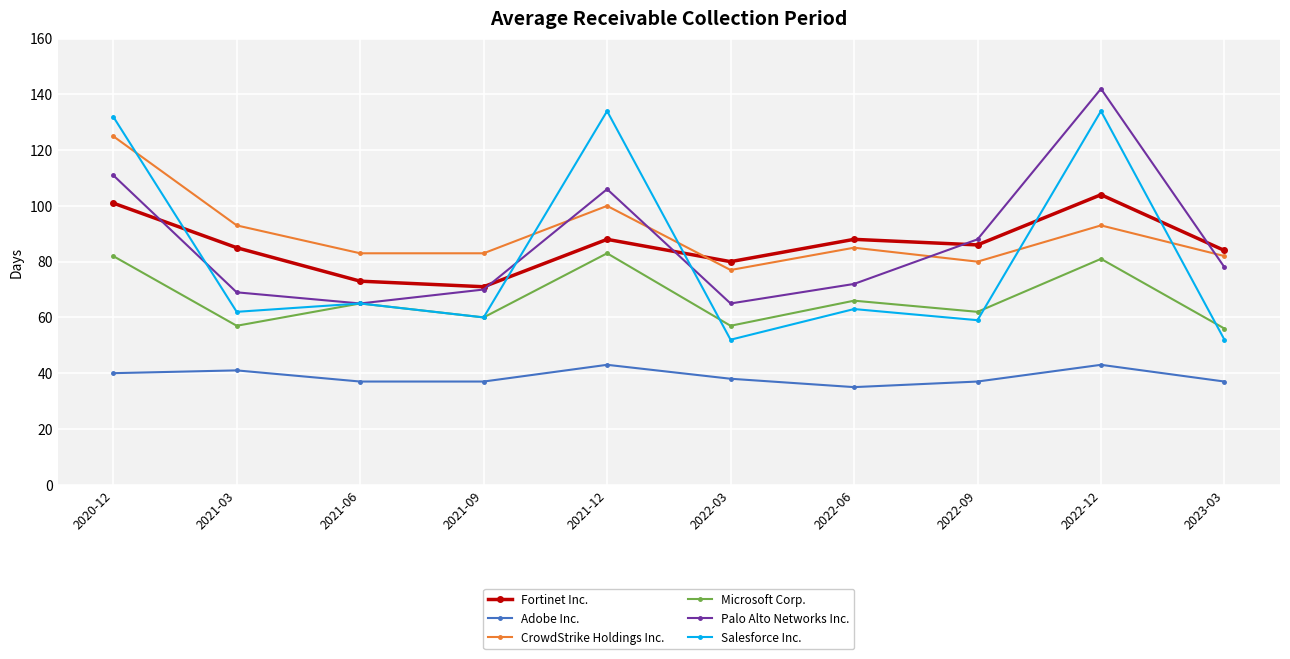

Where does the Adobe Inc. series first go above 38?

2020-12